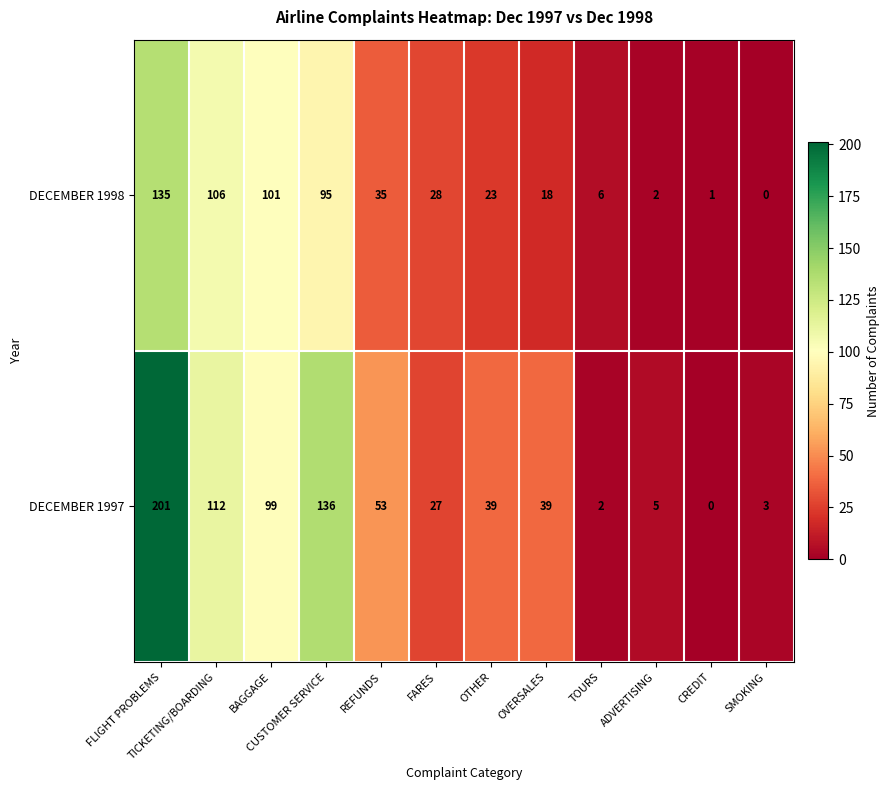

Which series has the largest range (max minus min)?

DECEMBER 1997